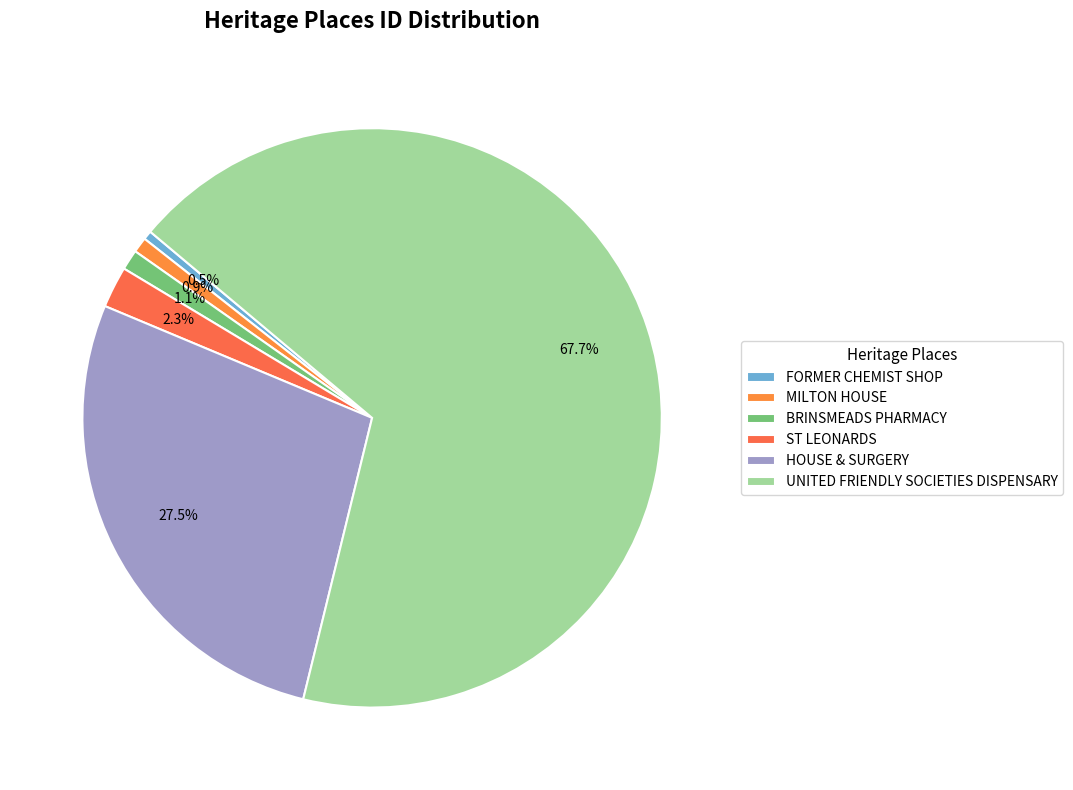

Which slice is the smallest?

FORMER CHEMIST SHOP